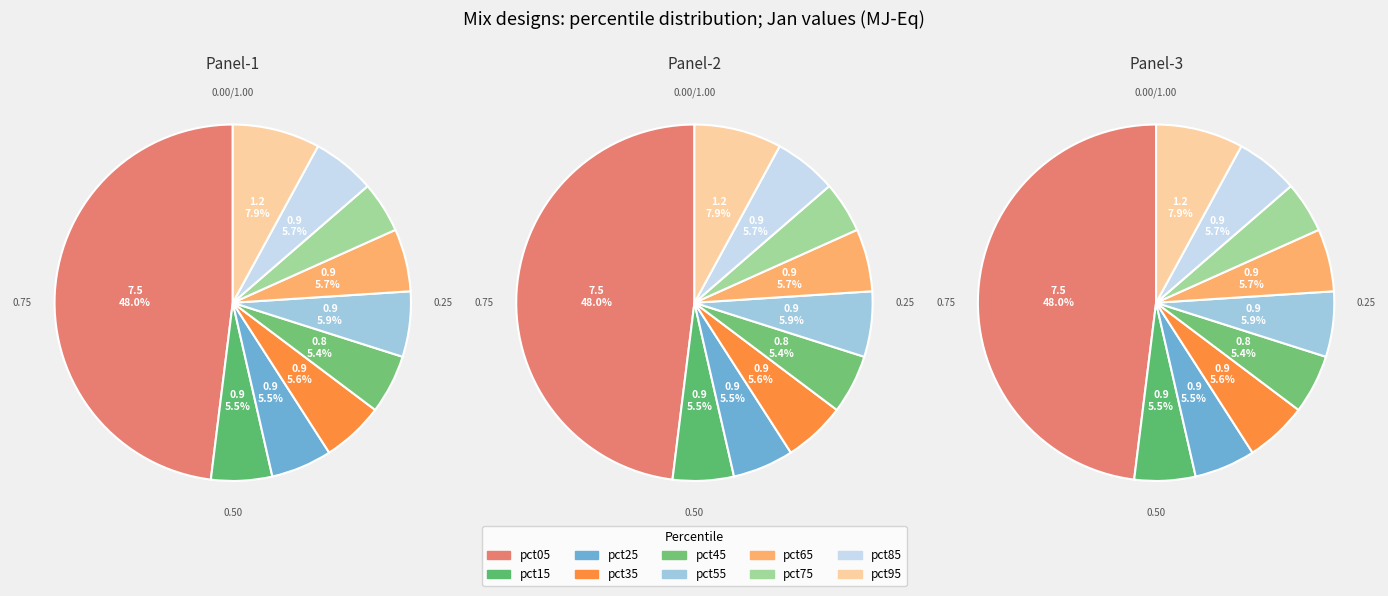

True or false: pct75 accounts for 5% of the total.

True